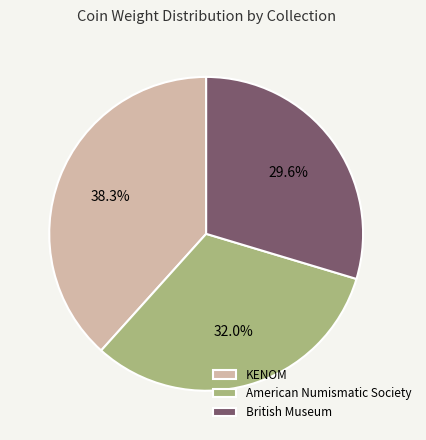

Which category has the smallest portion of the pie?

British Museum